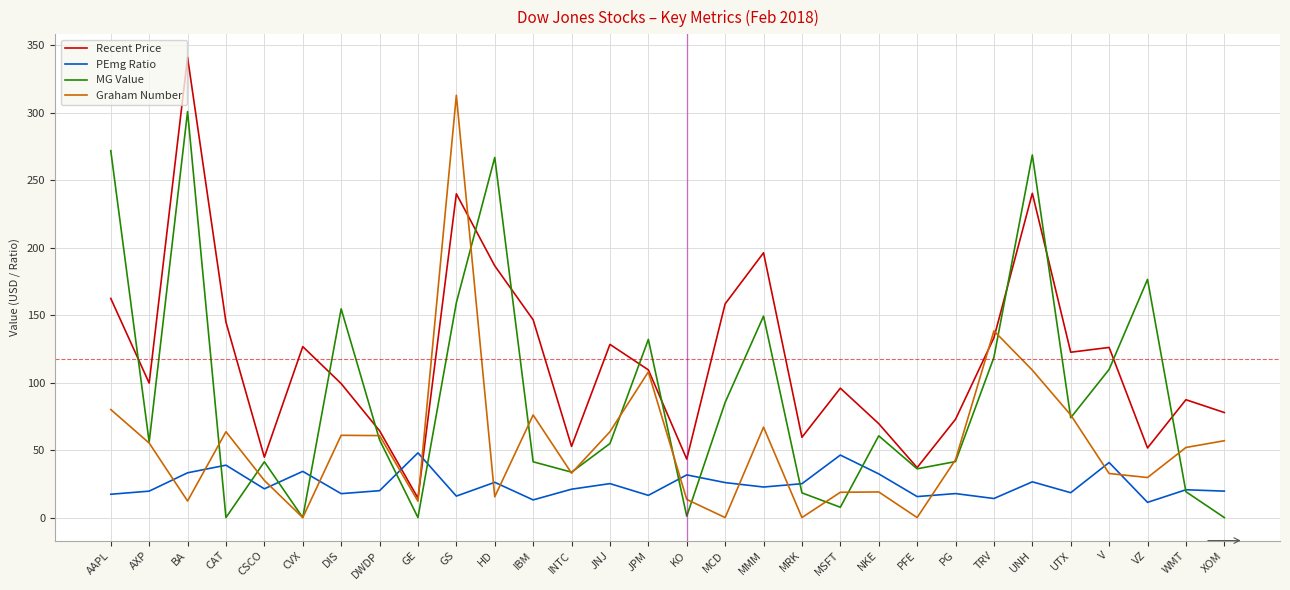

The value of Recent Price at MCD is 108.0. True or false?

False